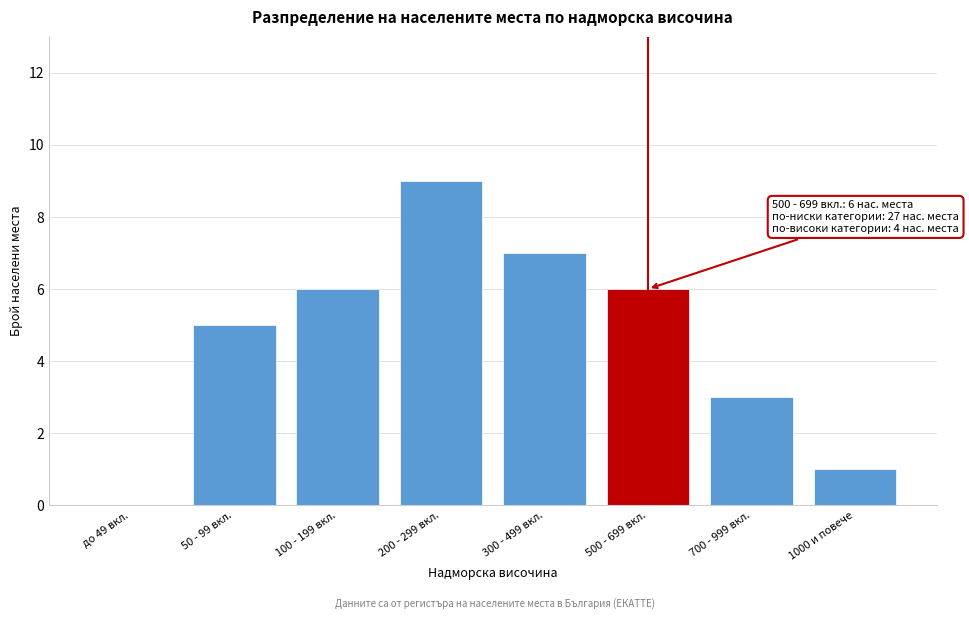

Reading left to right, what are all the values shown in this chart?

до 49 вкл.=0	50 - 99 вкл.=5	100 - 199 вкл.=6	200 - 299 вкл.=9	300 - 499 вкл.=7	500 - 699 вкл.=6	700 - 999 вкл.=3	1000 и повече=1